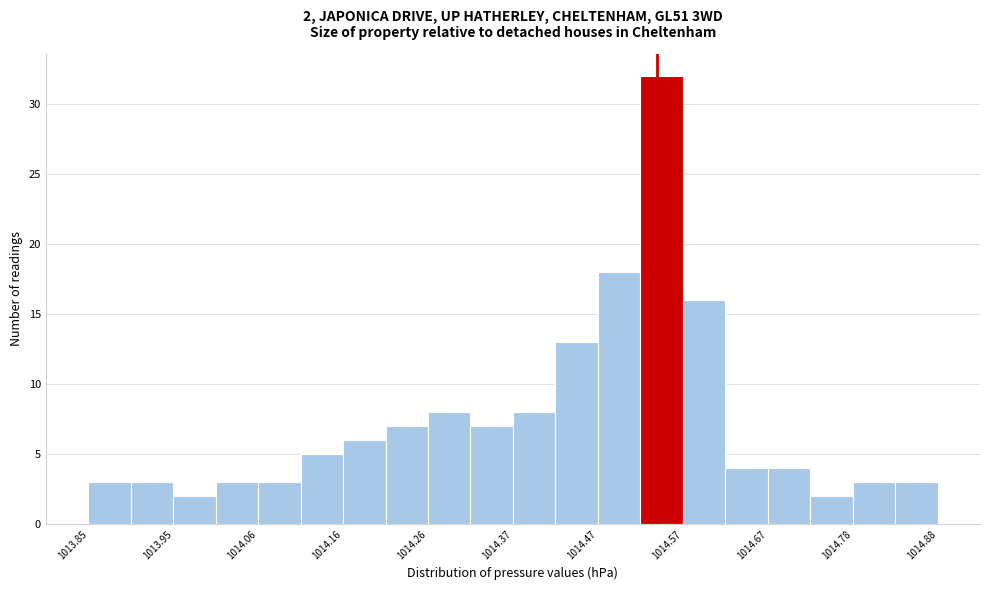

Read against the x-axis, roughly where is the centre of the tallest bar?

1014.54